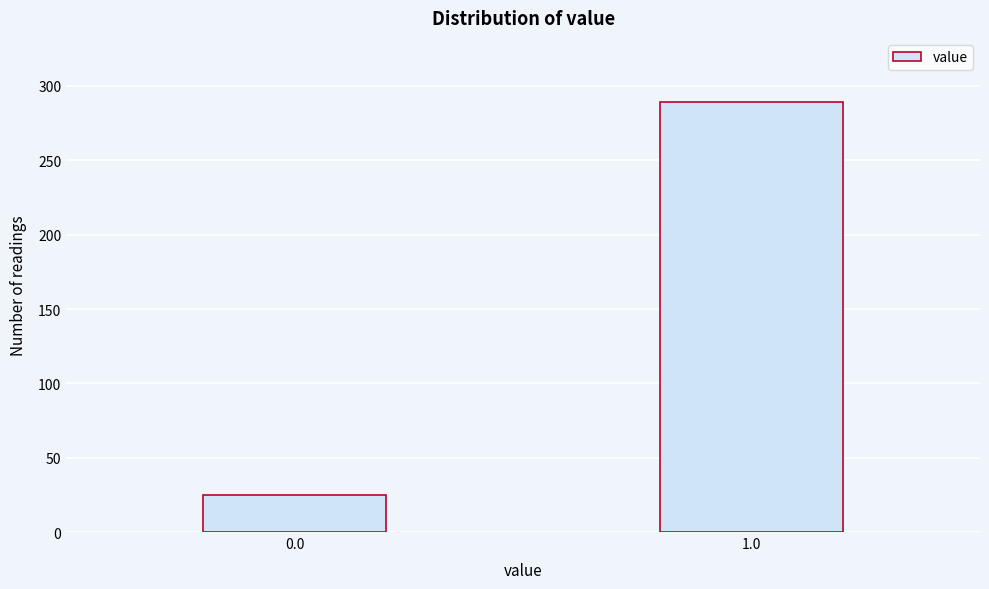

Reading left to right, extract all data points from this chart.

25	289